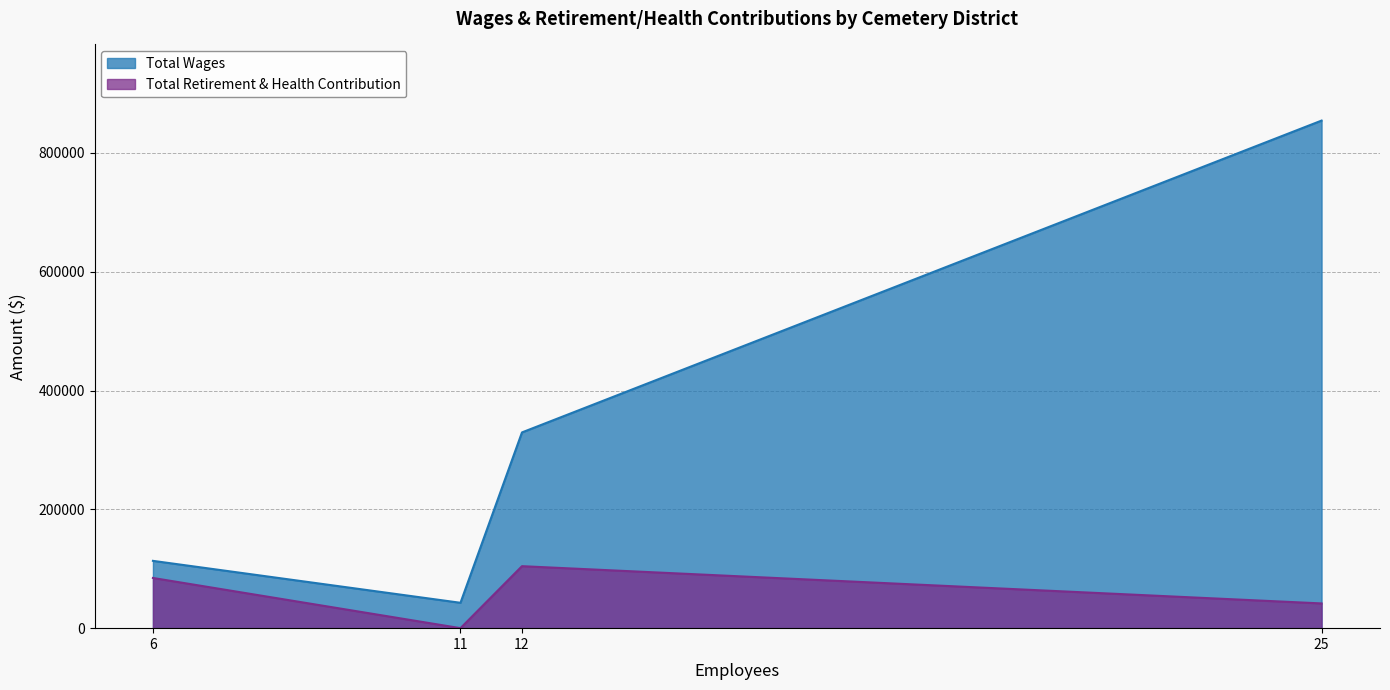

What is the difference between the Total Wages values at Pomerado Cemetery District and Valley Center Cemetery District?

286785